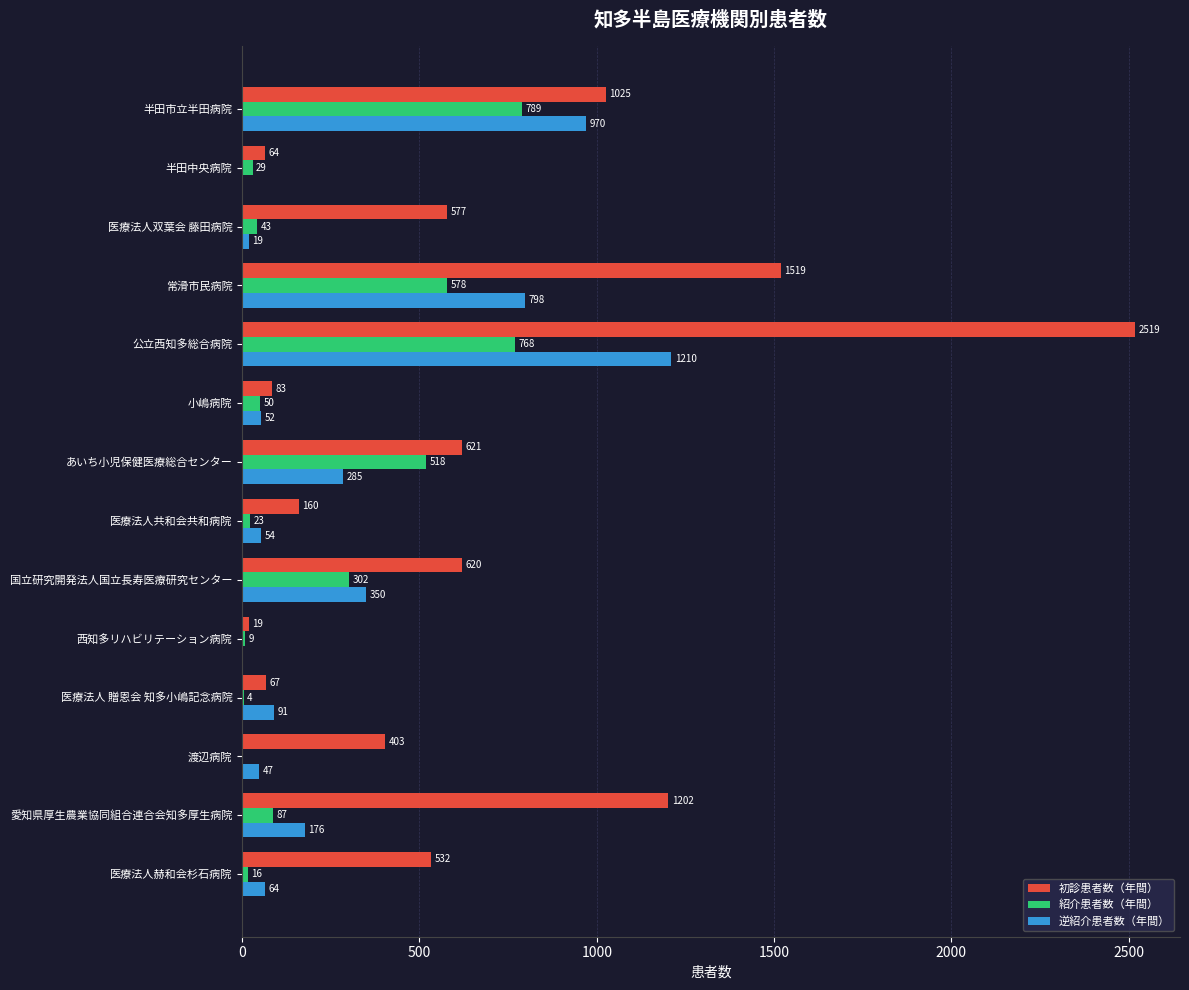

At which category is the sum across all series the highest?

公立西知多総合病院